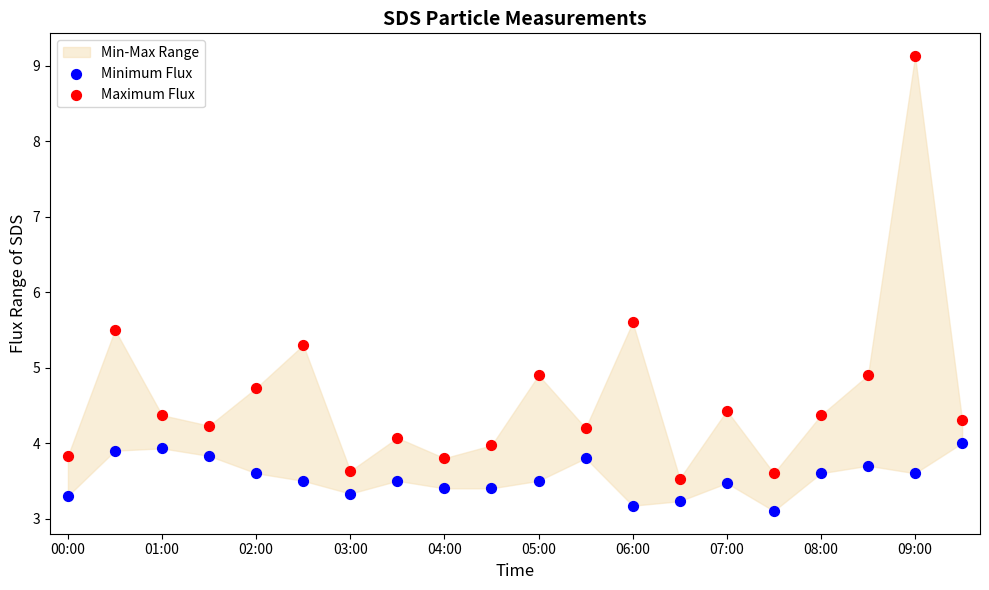

What is the X range (max minus min) for the scatter plot?

1.0